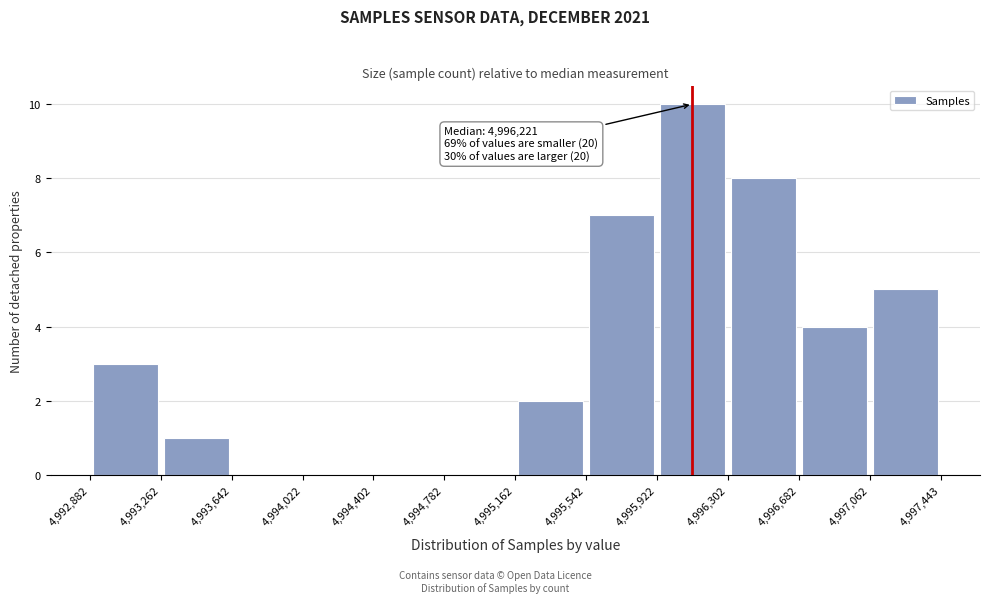

Over which range of the x-axis is the bar tallest?

4,995,922 to 4,996,302